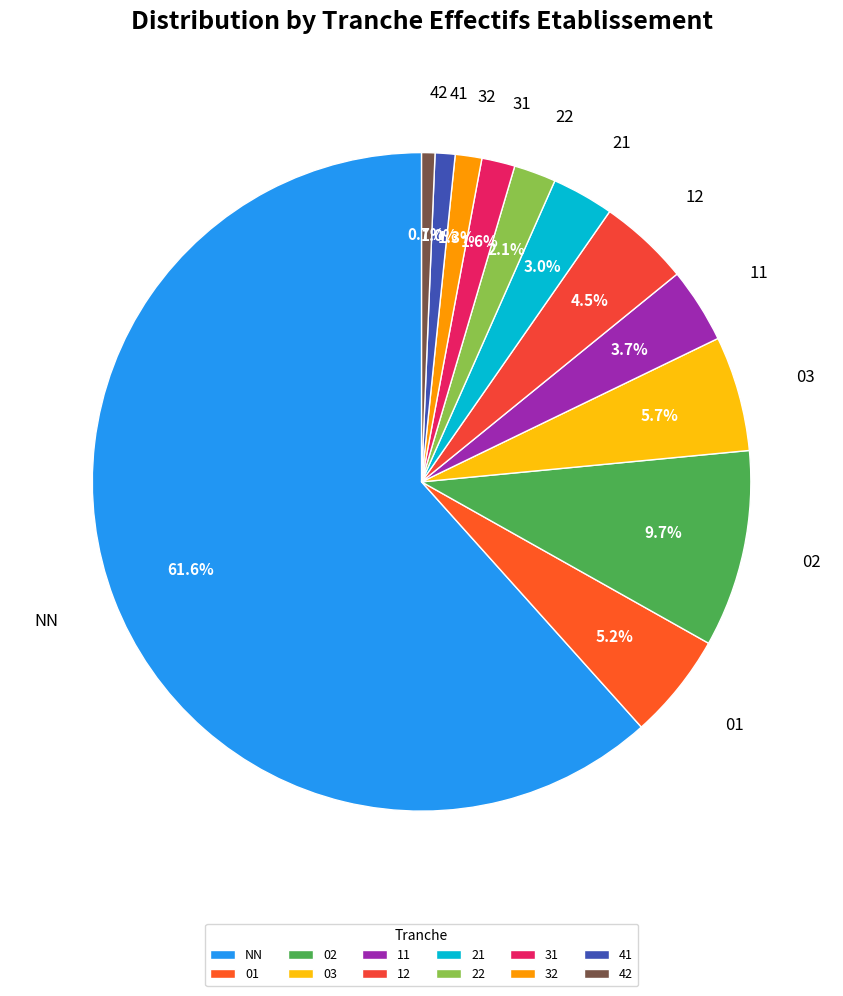

Which has a higher value, 02 or 03?

02